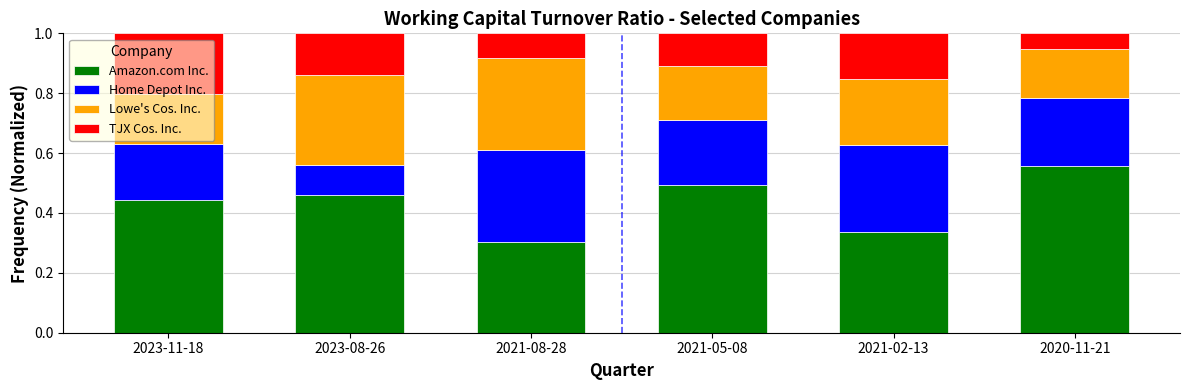

Count the number of data series in this chart.

4